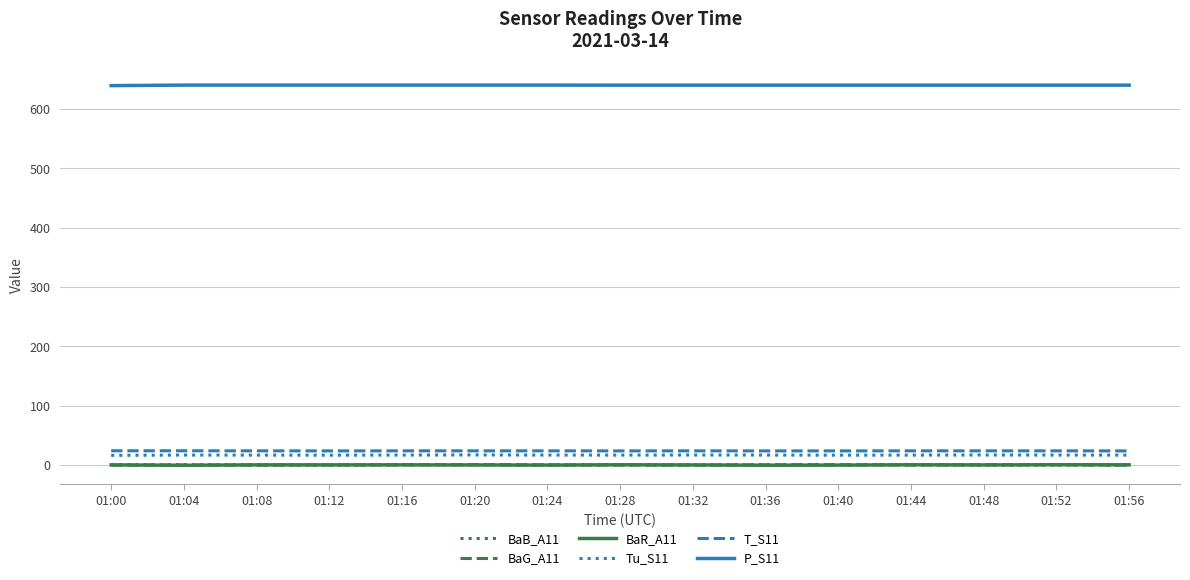

The BaG_A11 series shows 0.4 at 01:52. True or false?

True